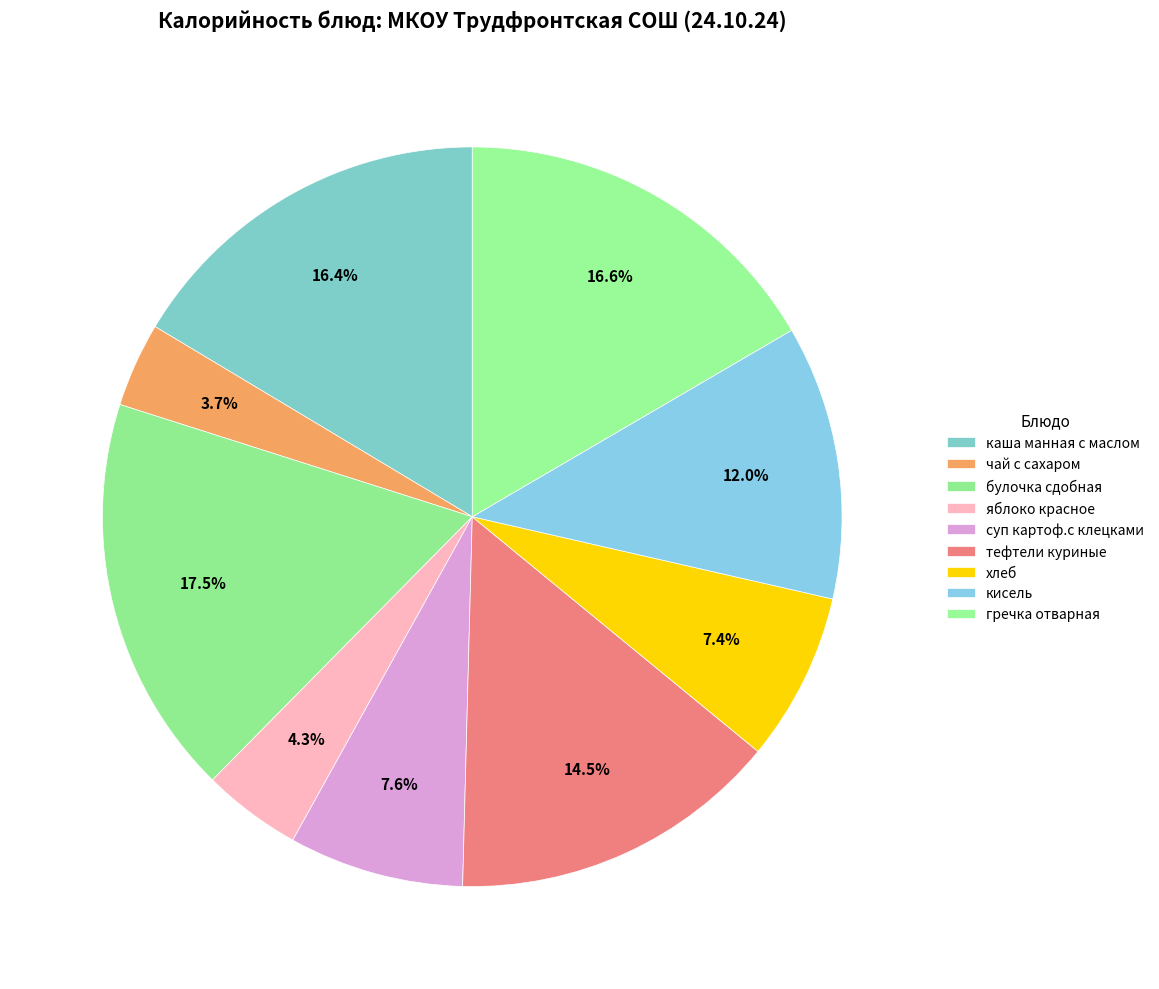

To the nearest percent, what is the difference between the largest and smallest slice percentages?

14%